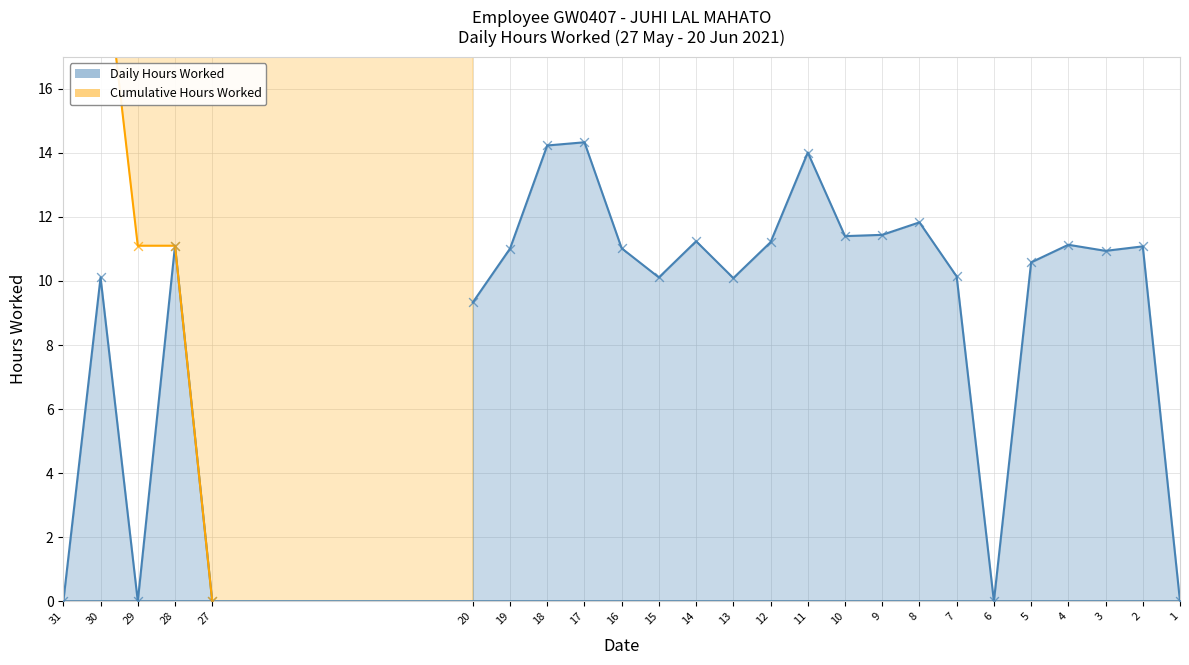

What is the change in value from 28 to 5?

-0.5